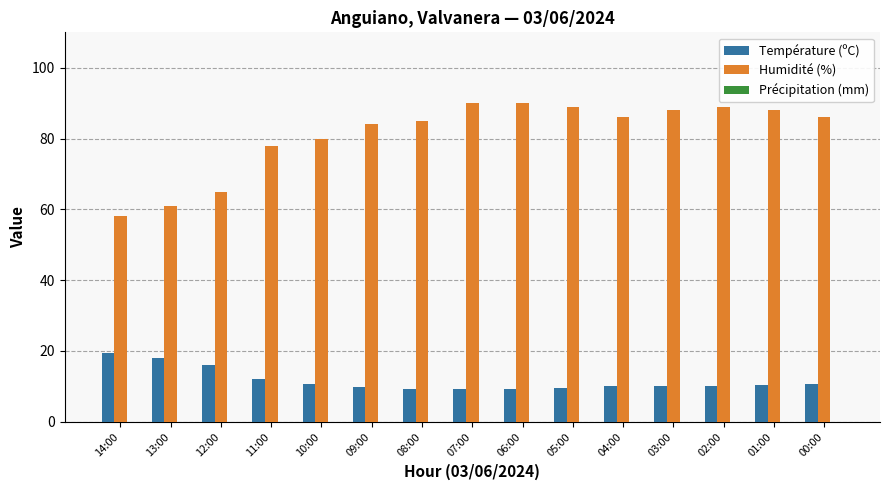

What is the total value across all series at 01:00?

98.4